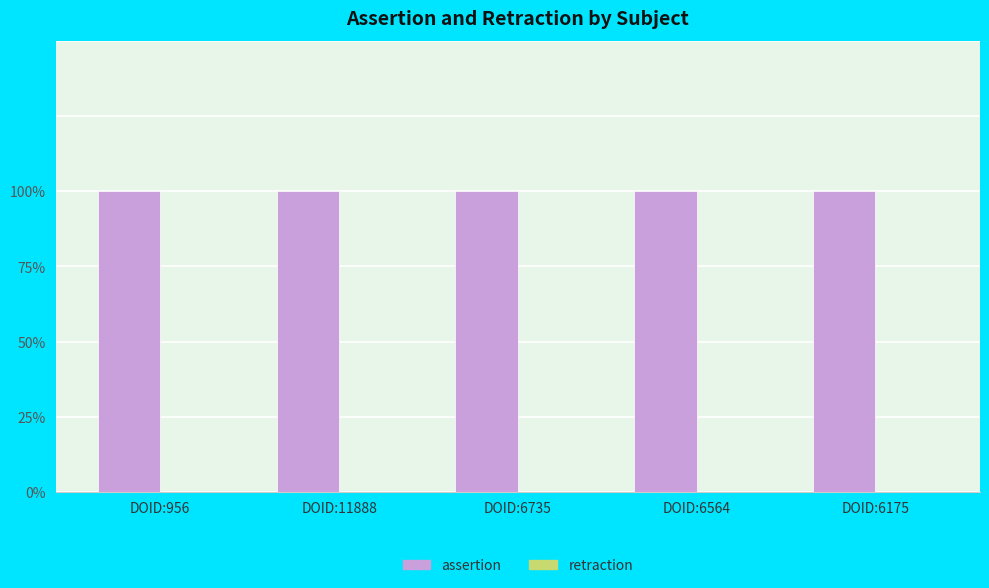

The assertion series shows 1 at DOID:6564. True or false?

True